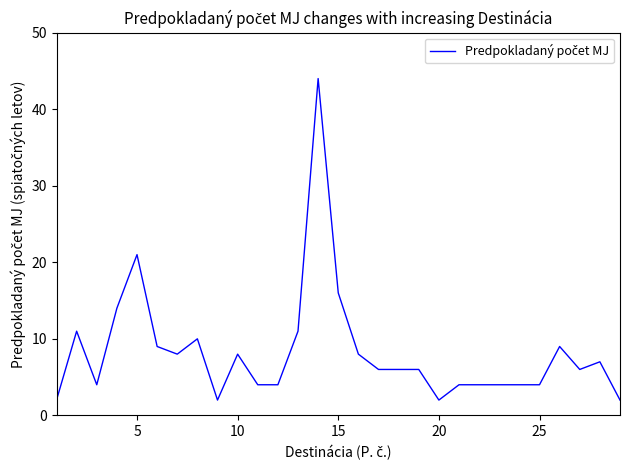

What is the difference between the maximum and minimum values?

42